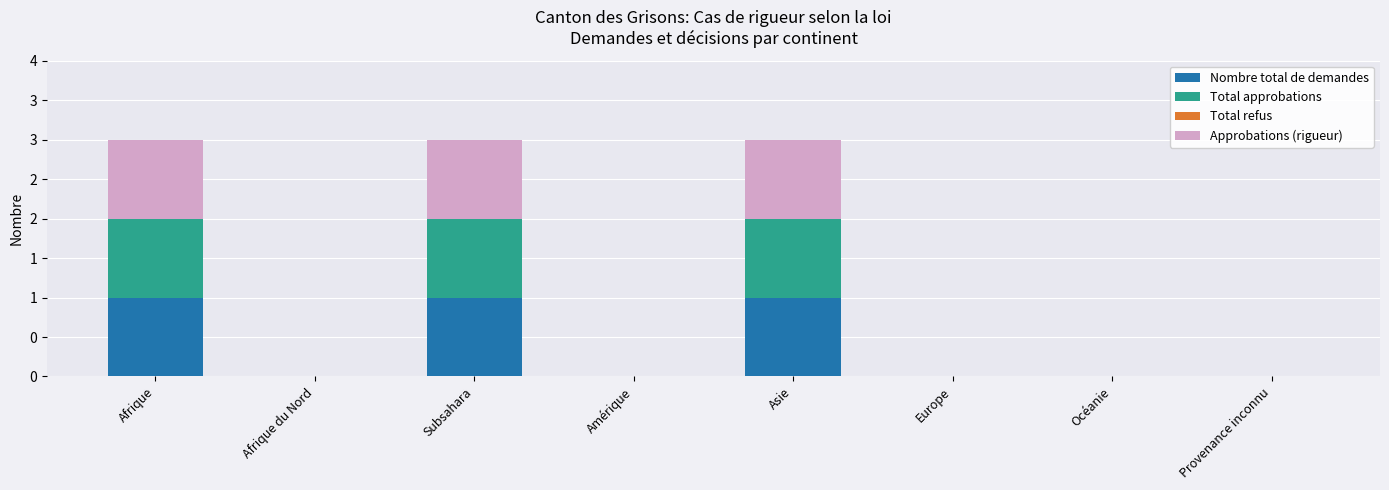

What is the value of the Nombre total de demandes bar at the 3rd from the left?

1